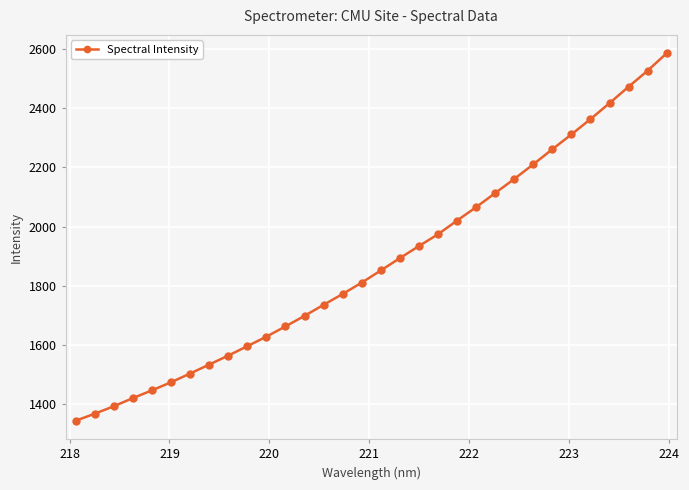

What is the difference between the maximum and minimum values?

1240.6